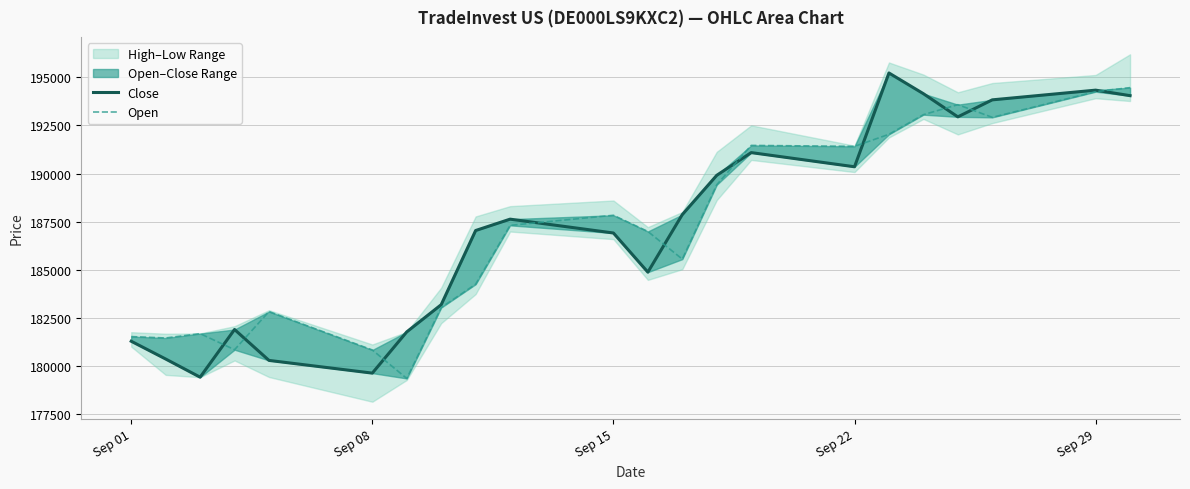

Which series ends up on top after the final intersection of Close and Open?

Open